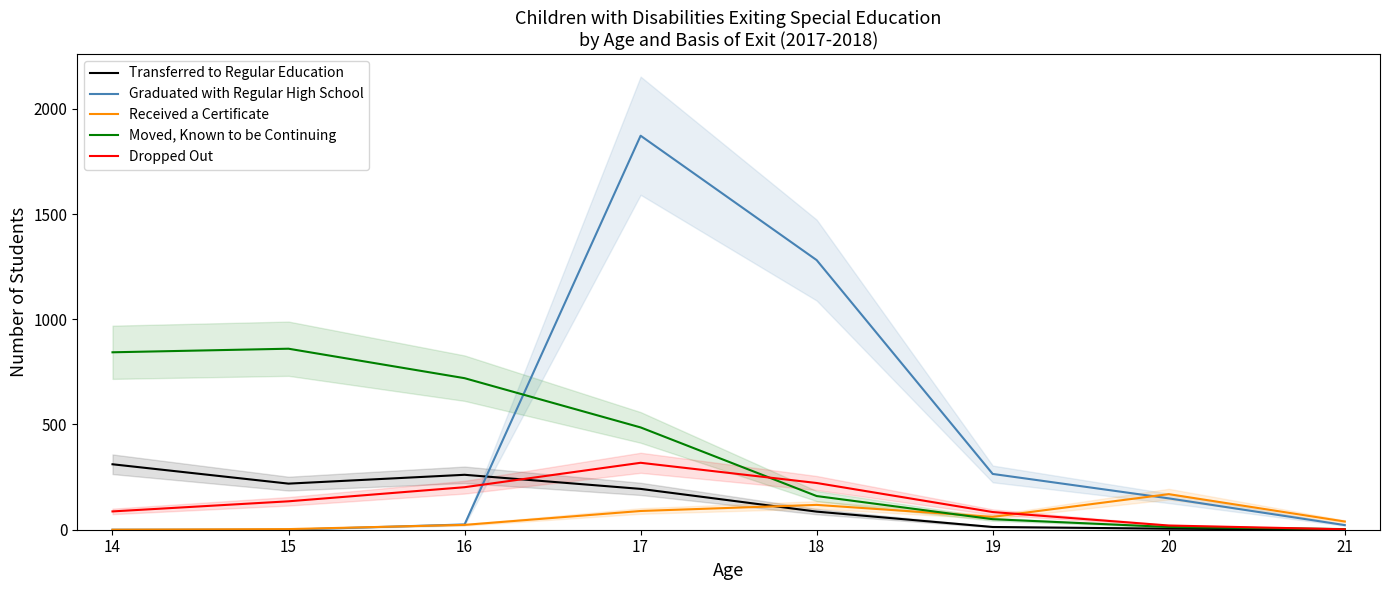

What is the value of the Received a Certificate point at the 2nd from the left?

3